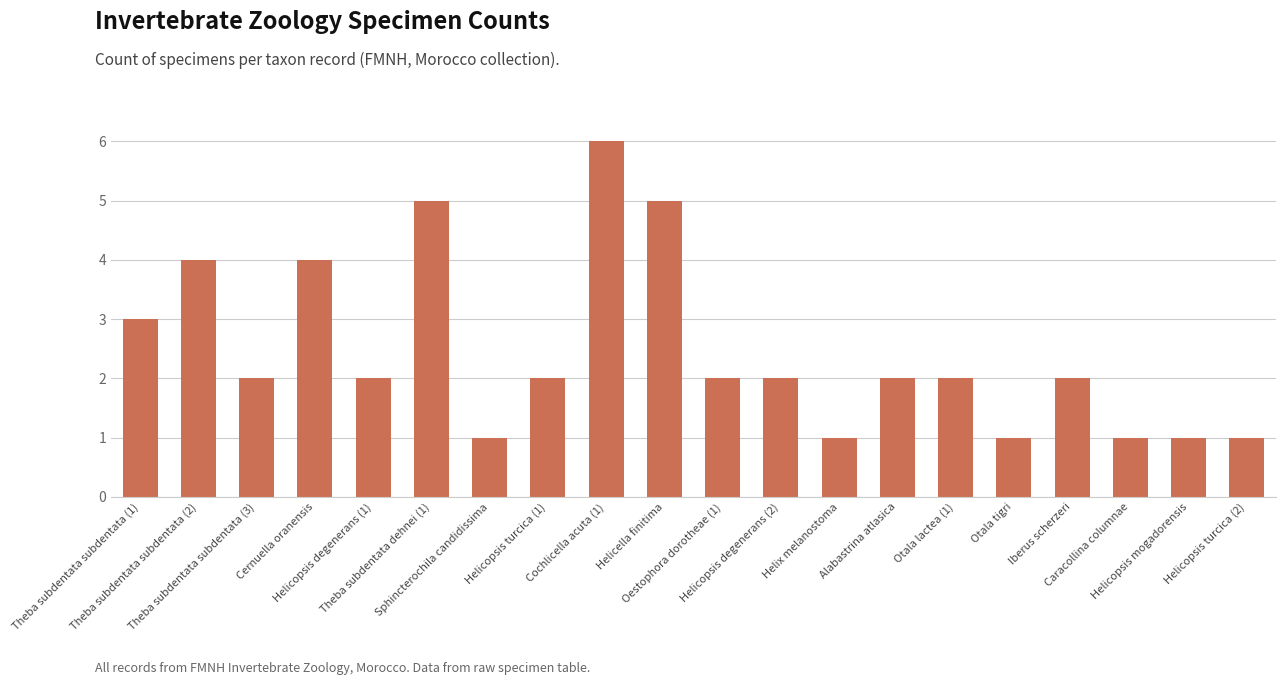

The chart shows a value of 1 at Otala lactea (1). True or false?

False